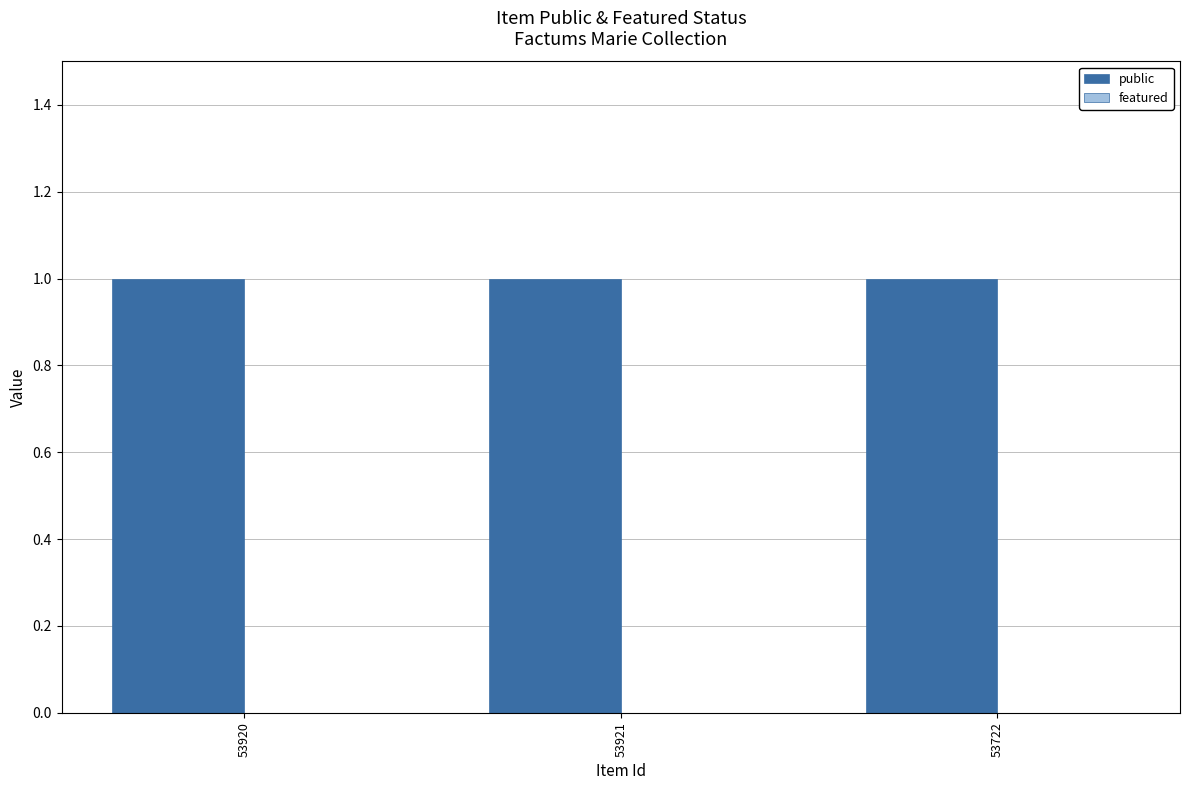

What is the spread (max minus min) of values at 53722?

1